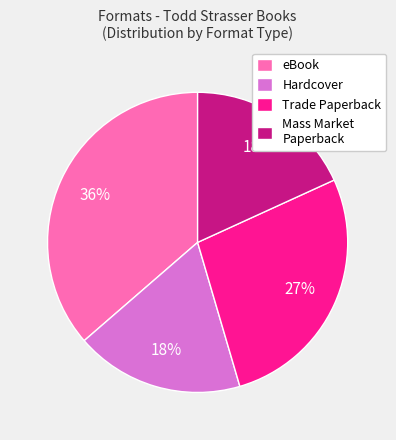

Does Mass Market Paperback represent more than half of the total?

No